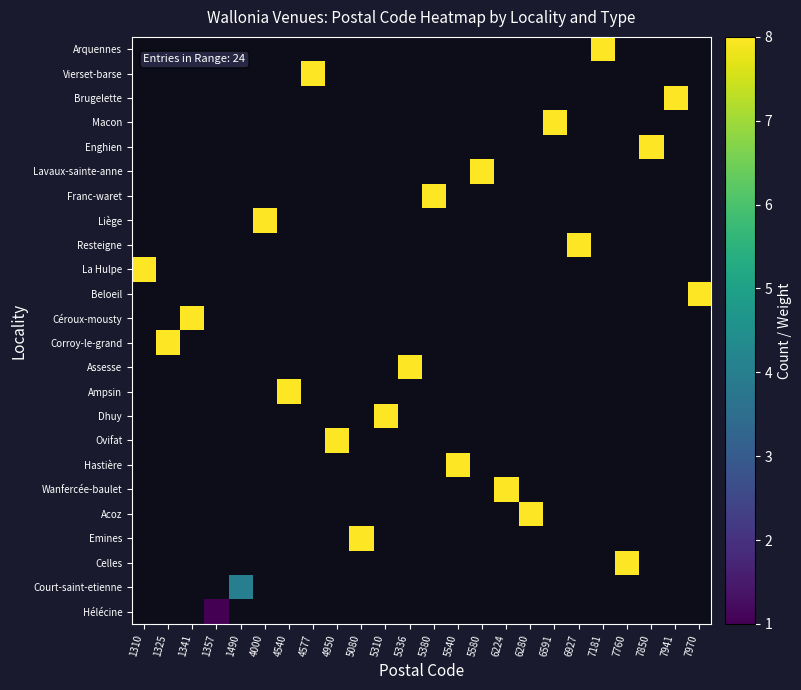

Which has a higher value, 7850 or 6927?

6927